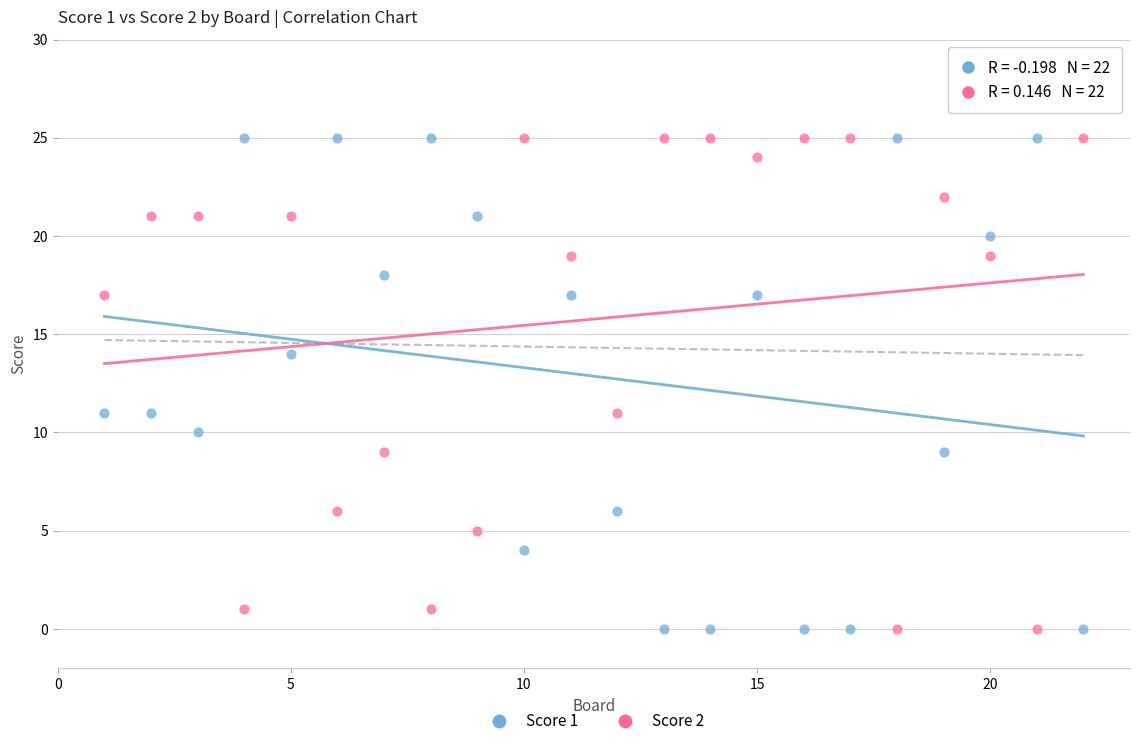

What is the X range (max minus min) for the scatter plot?

21